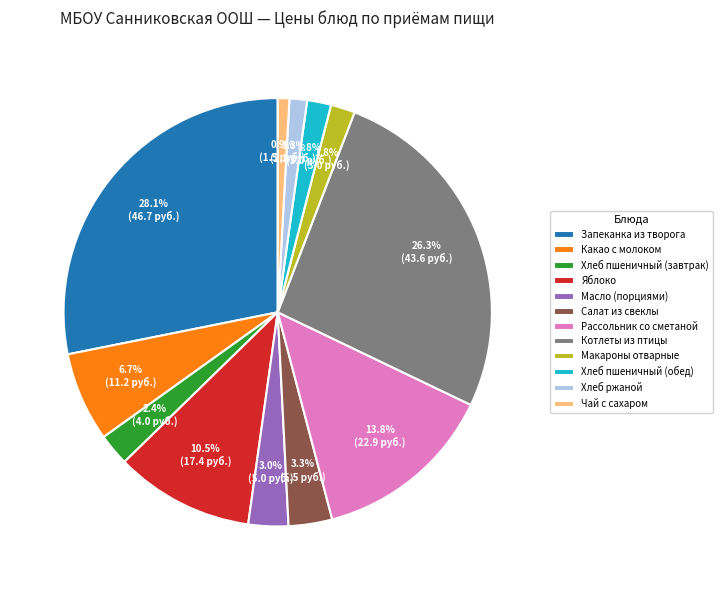

How many segments does this pie chart have?

12